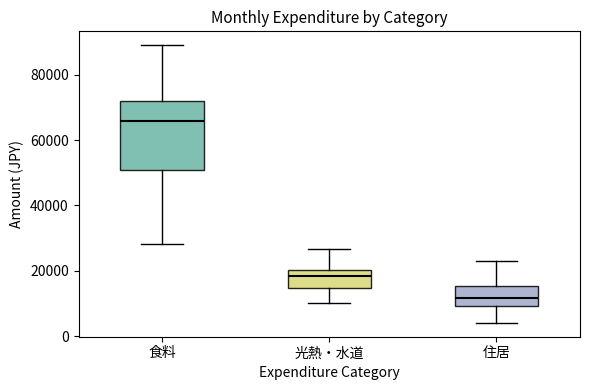

Where is the lower edge of the box for 食料 on the y-axis? The values are not printed on the chart, so give them approximately, as read against the axis.

50000